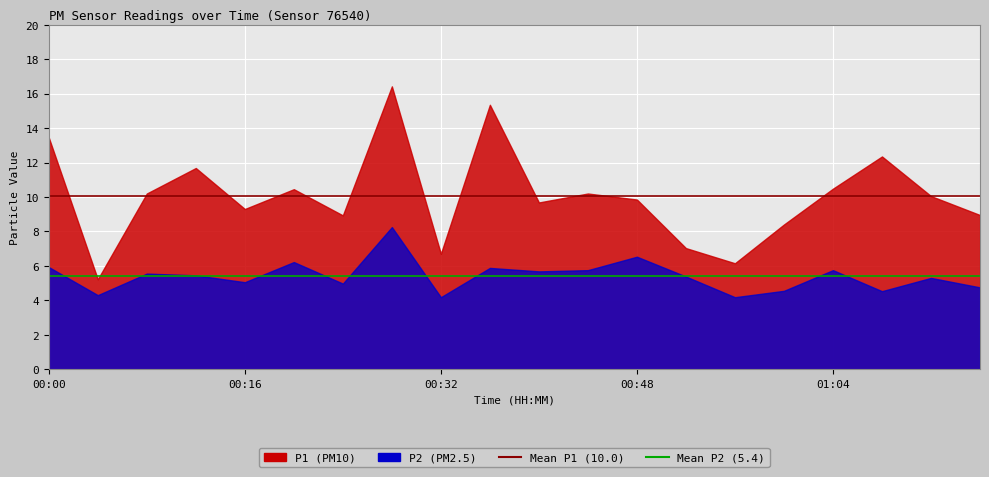

The Mean P2 (5.4) series shows 5.4 at 00:00. True or false?

True